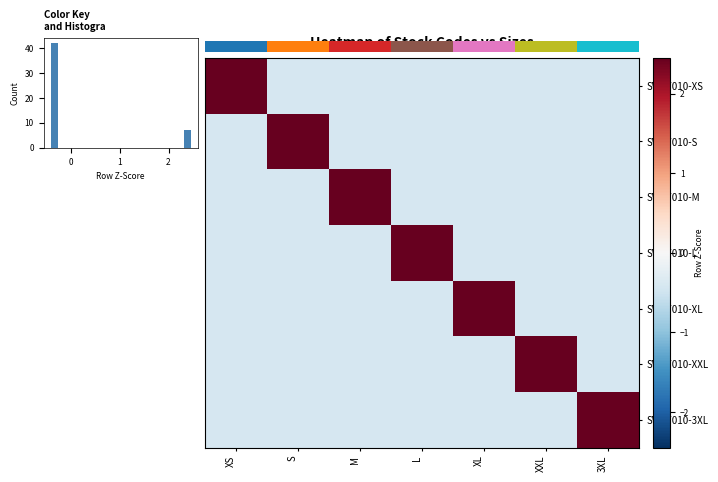

How many data points in row_4 are above 0?

1